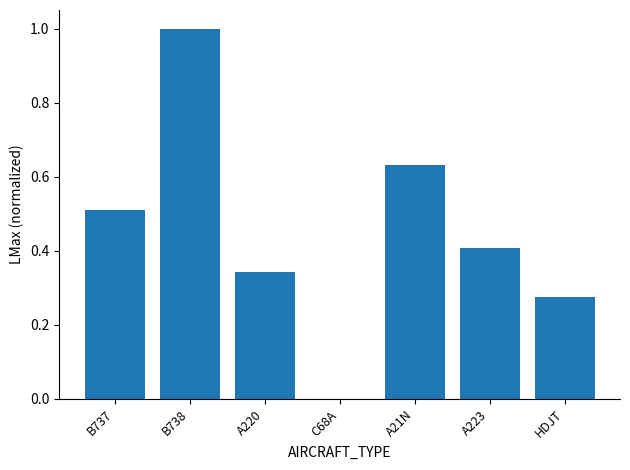

The value at A223 is 0.4. True or false?

True